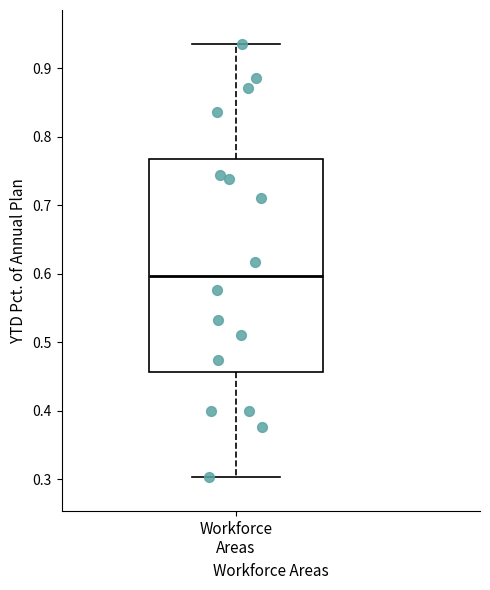

Read this box plot against the y-axis: the position of the median line, the range covered by the box, and the ends of both whiskers. The values are not printed on the chart, so give them approximately, as read against the axis.

median 0.60, box 0.46 to 0.77, whiskers 0.30 to 0.94